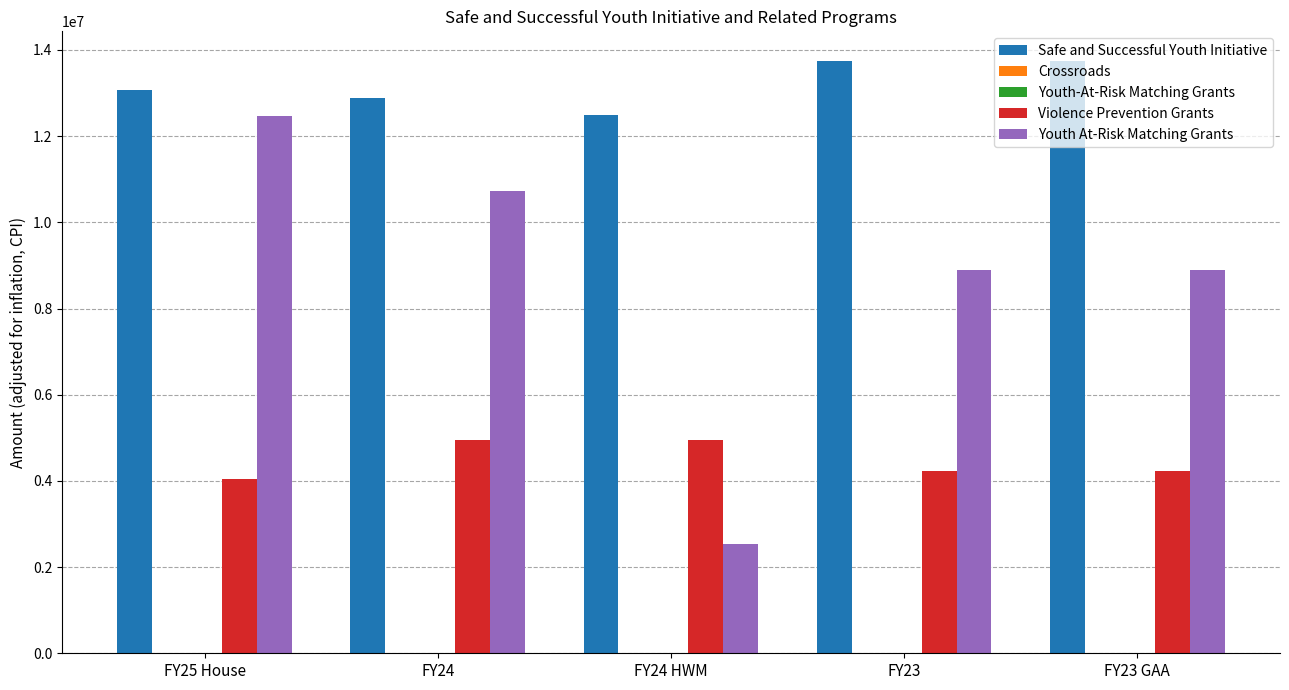

How many Violence Prevention Grants values are between 4237033 and 4956186?

4